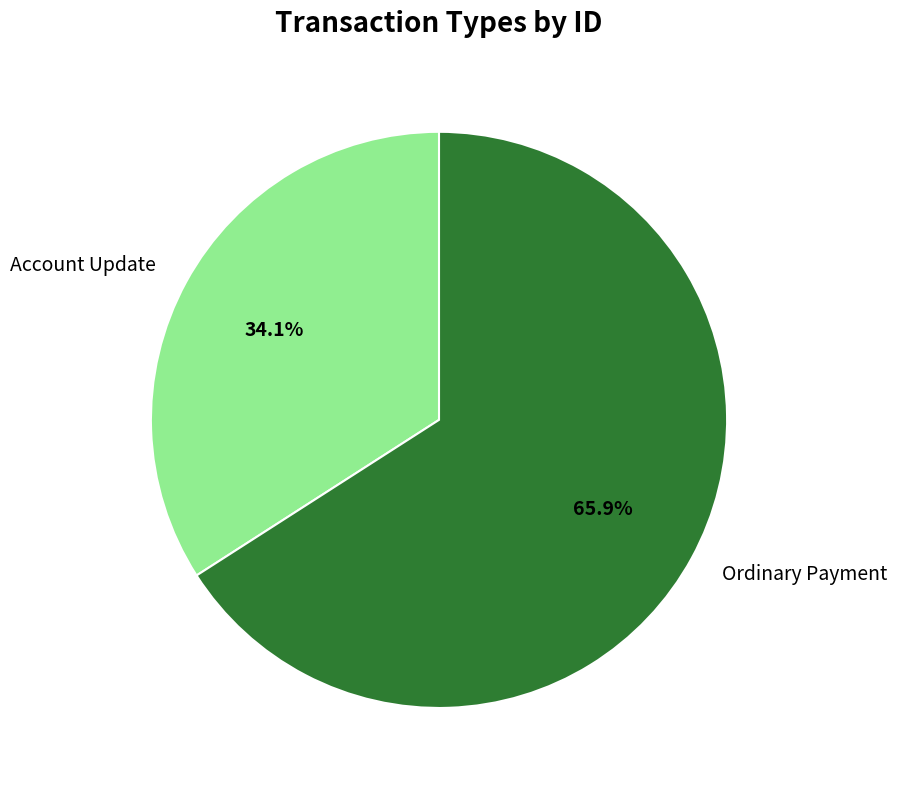

Combined, what portion of the pie is Account Update and Ordinary Payment?

100.0%